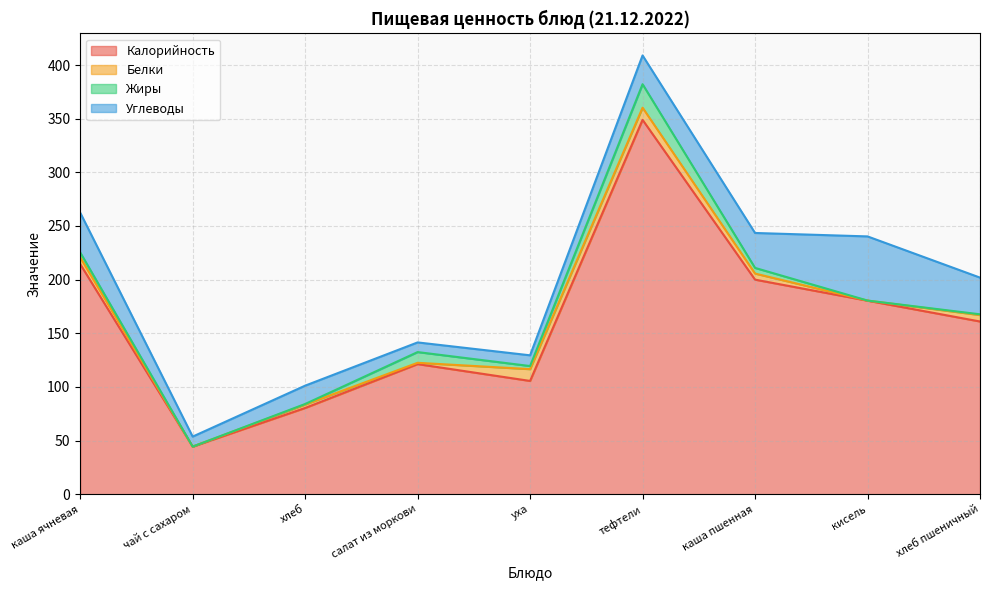

At which label is Белки closest to 5?

каша пшенная